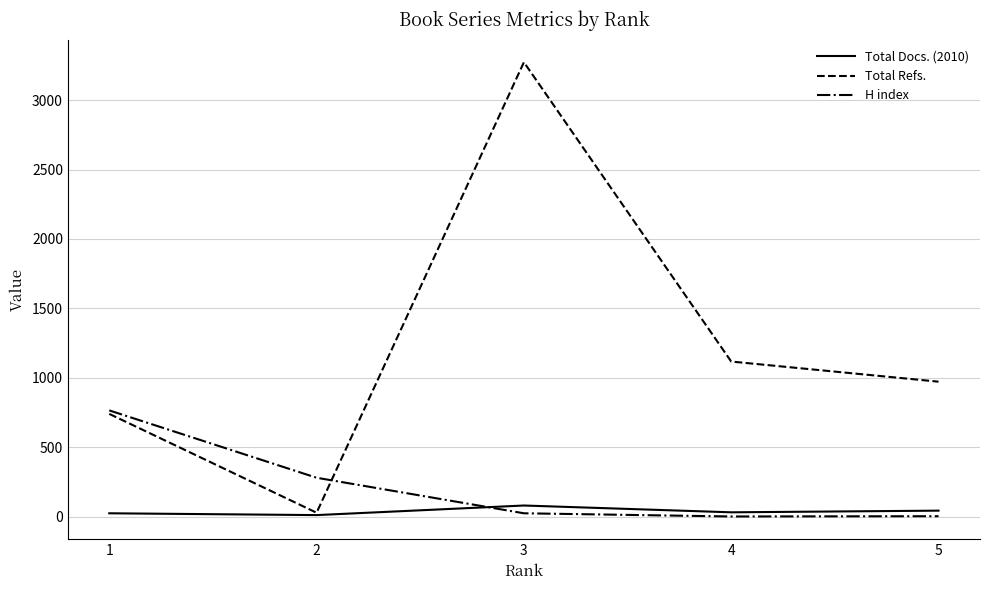

Between 3 and 5, which series saw the biggest shift?

Total Refs.